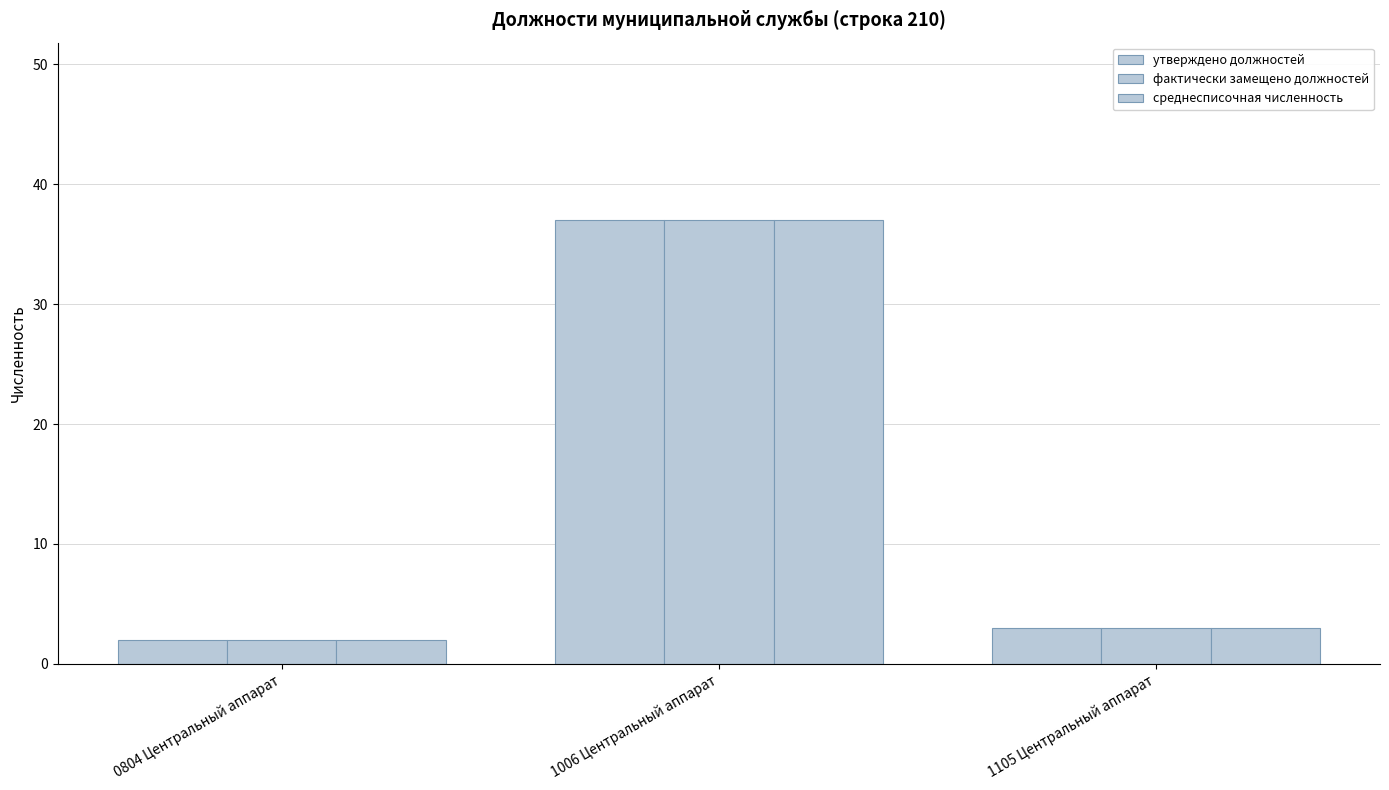

What is the average value of the утверждено должностей series?

14